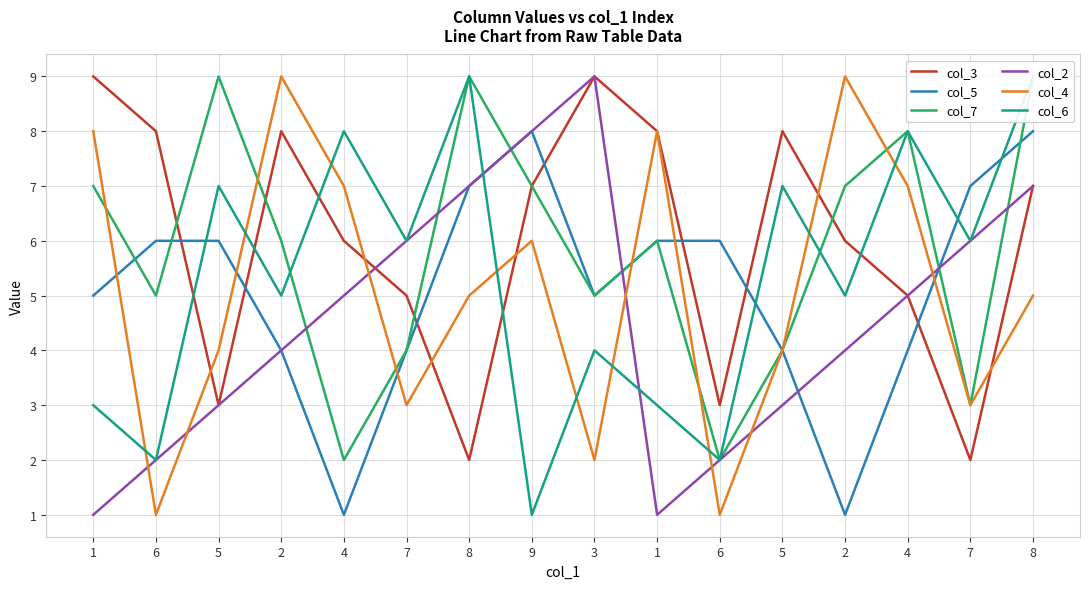

Rank the series at 5 from lowest to highest value.

col_3, col_2, col_4, col_5, col_6, col_7